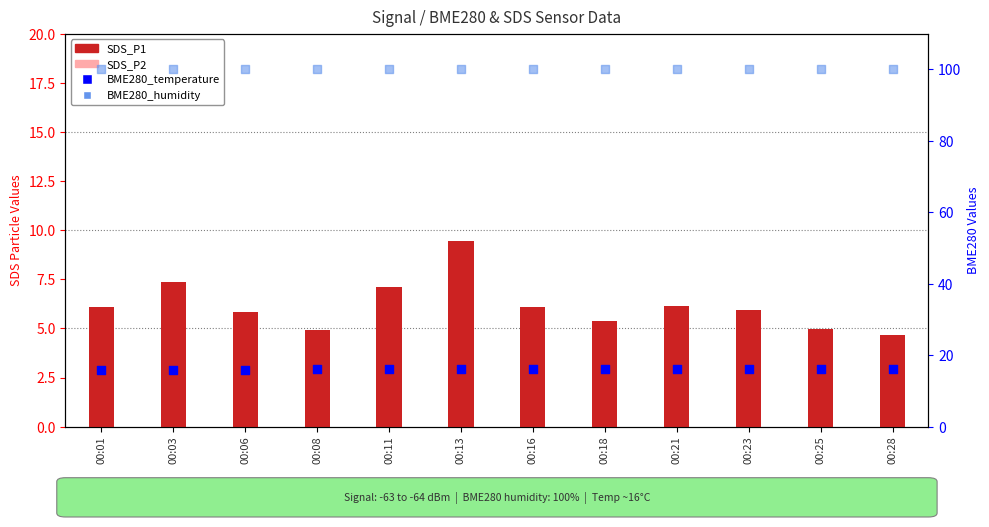

Is the value of BME280_temperature at 00:16 greater than the value of SDS_P2 at 00:21?

Yes